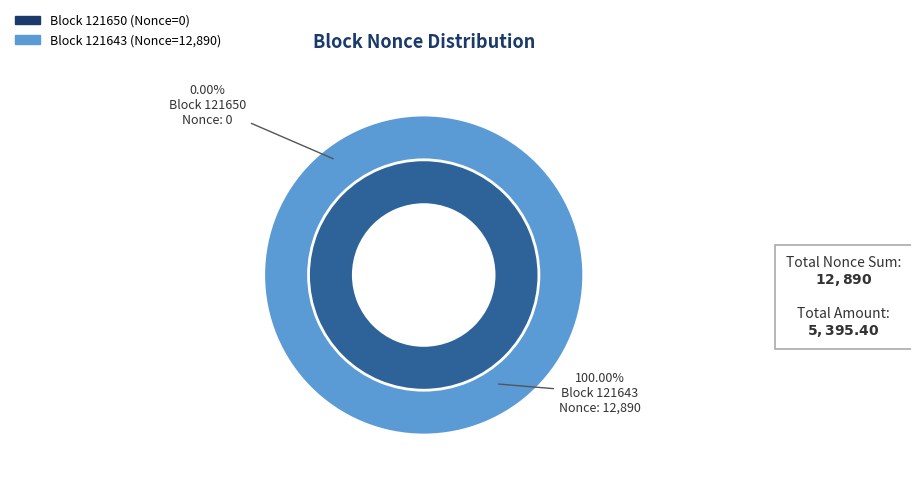

To the nearest percent, what is the difference between the largest and smallest slice percentages?

100%